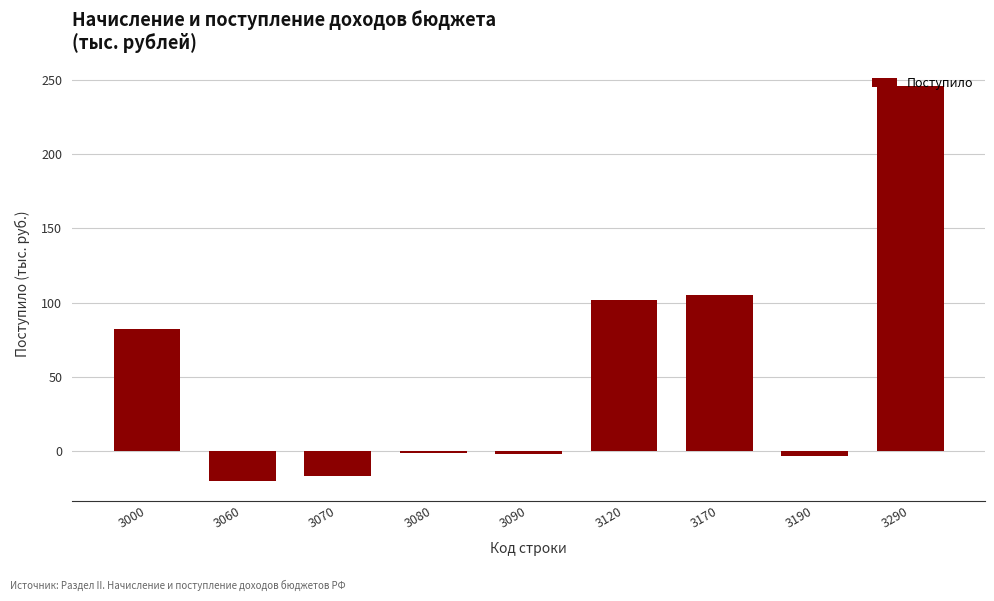

Is it true that the value at 3070 is -17?

True